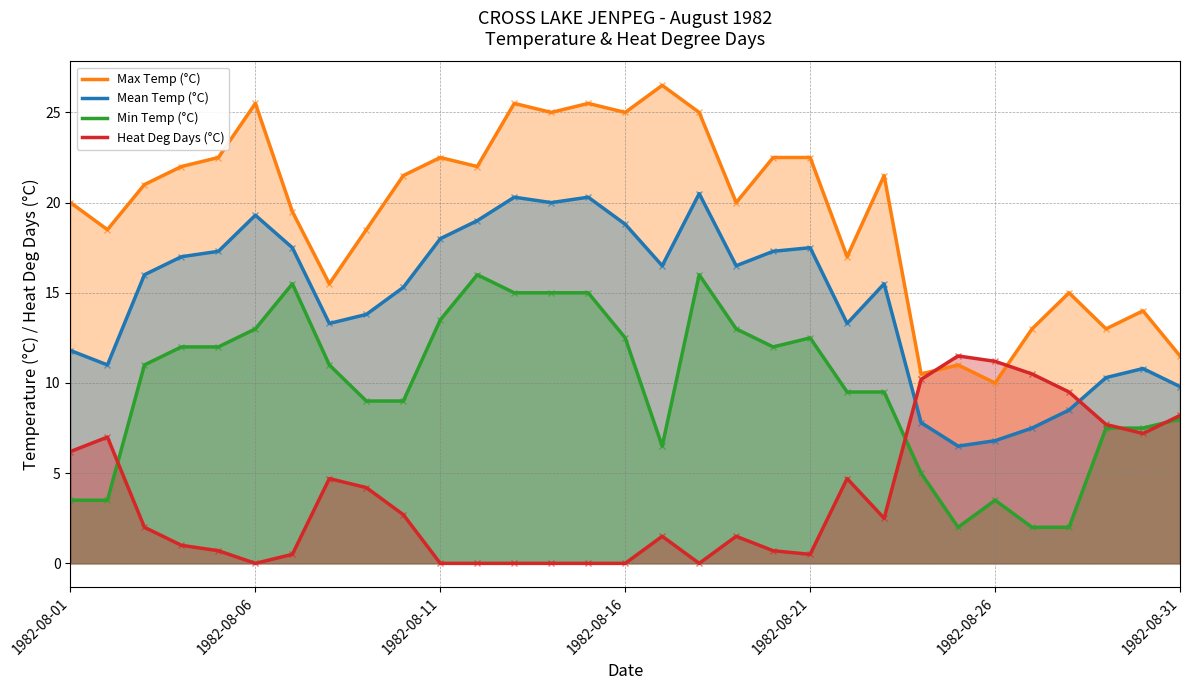

Rank the series by their average value, from highest to lowest.

Max Temp (°C), Mean Temp (°C), Min Temp (°C), Heat Deg Days (°C)